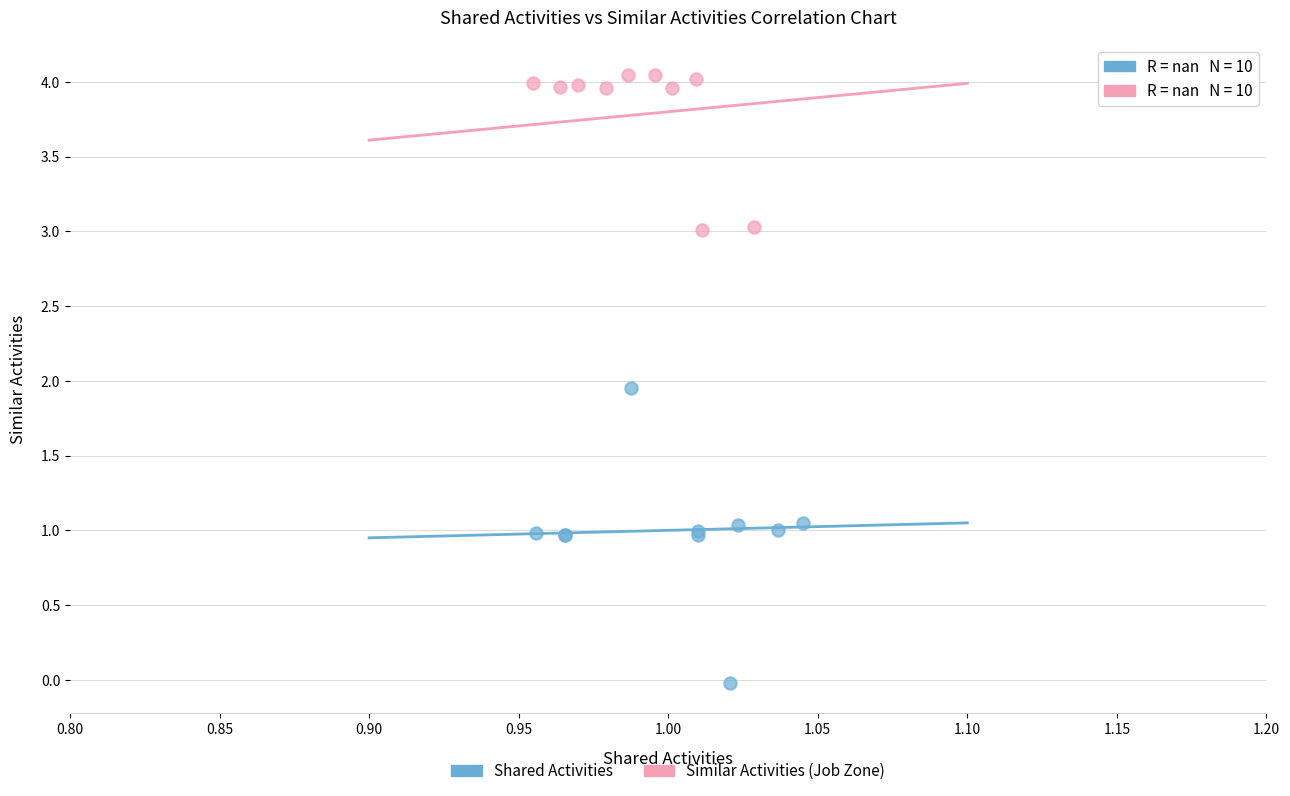

Which series reaches the minimum Y coordinate?

Shared Activities